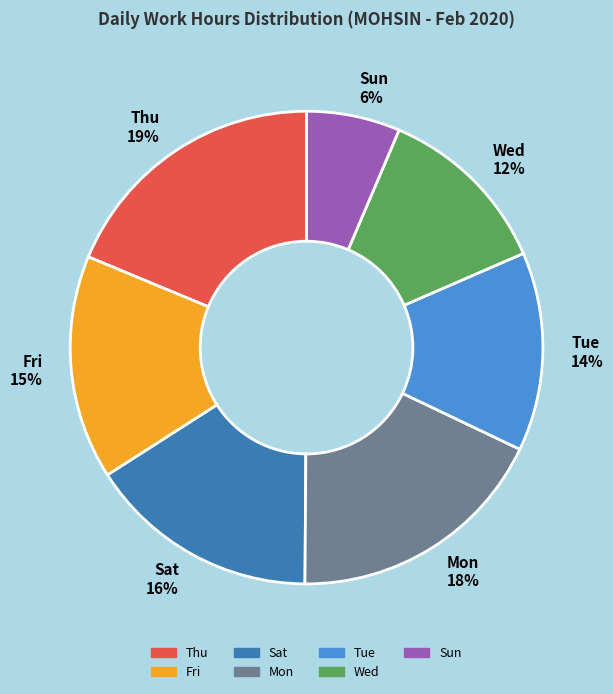

Combined, do Fri 15% and Mon 18% account for over 50%?

No